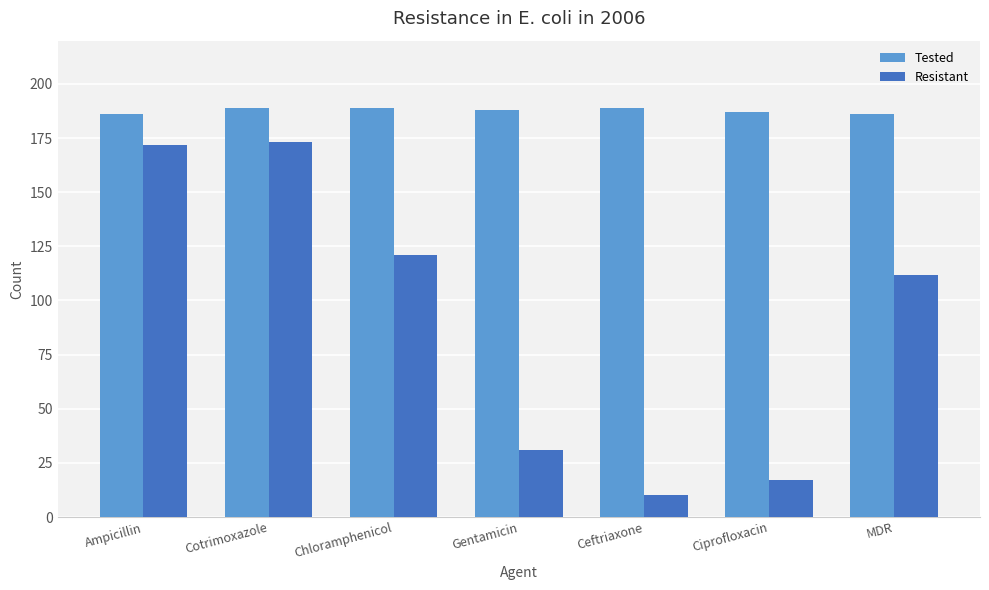

How many values in the Tested series are below 188?

3